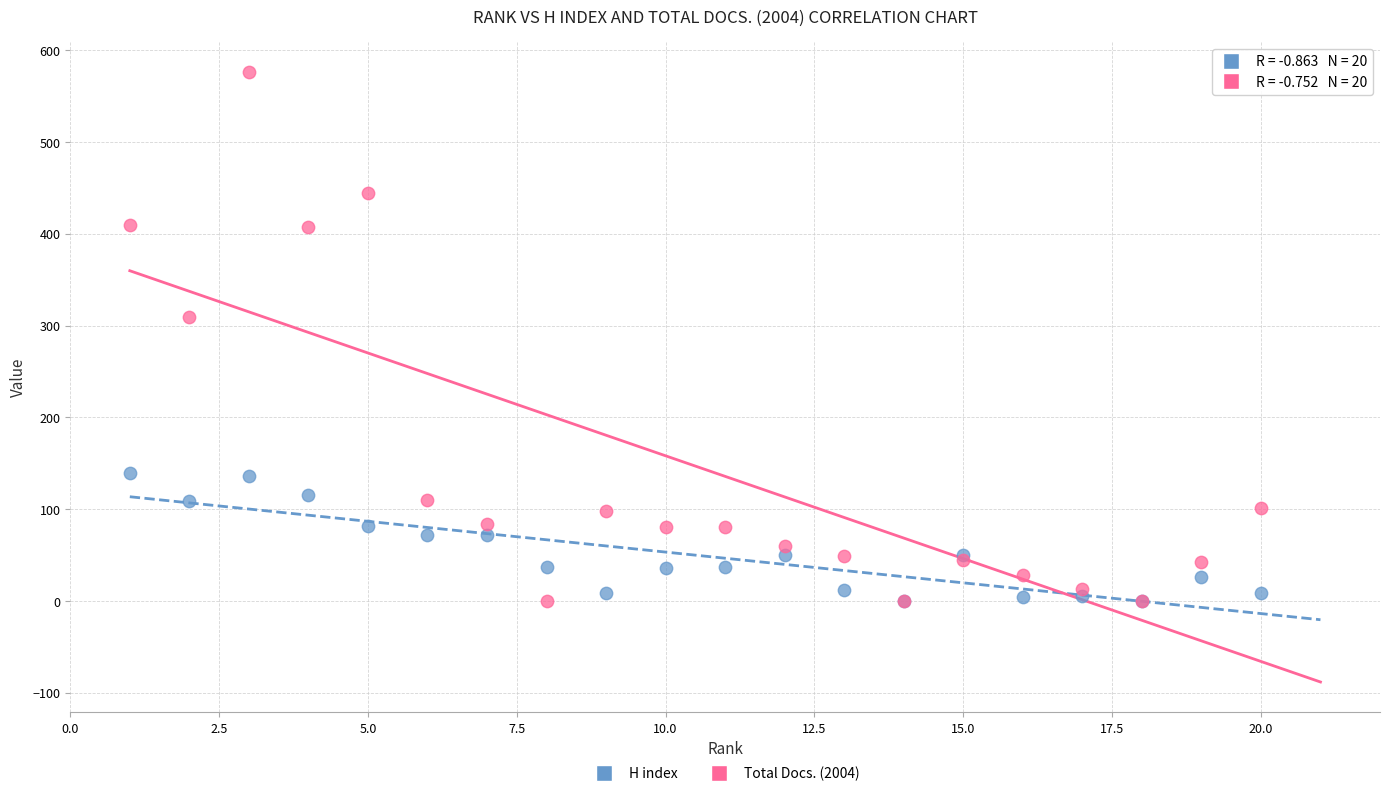

Which series contains the highest Y value?

Total Docs. (2004)